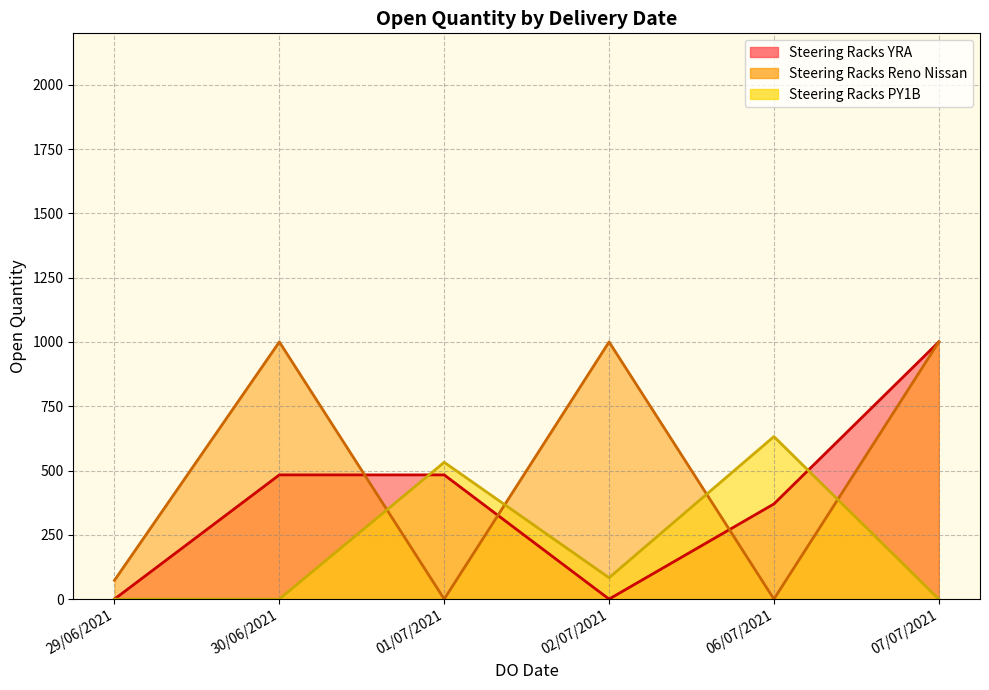

Which has a higher value, 07/07/2021 or 30/06/2021?

07/07/2021